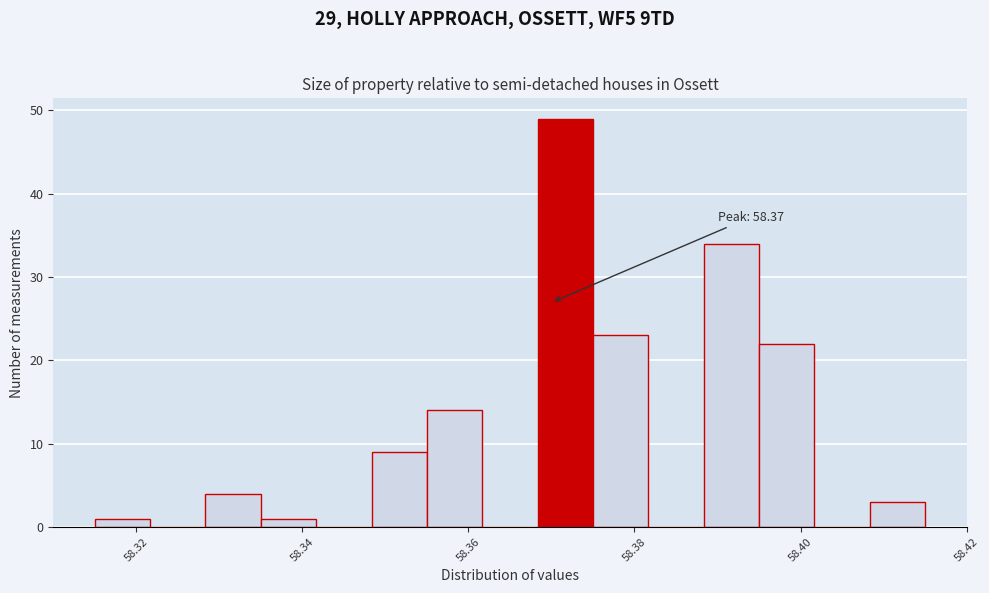

Around what value on the x-axis is the tallest bar? Give the approximate position of its centre, as read against the axis.

58.372